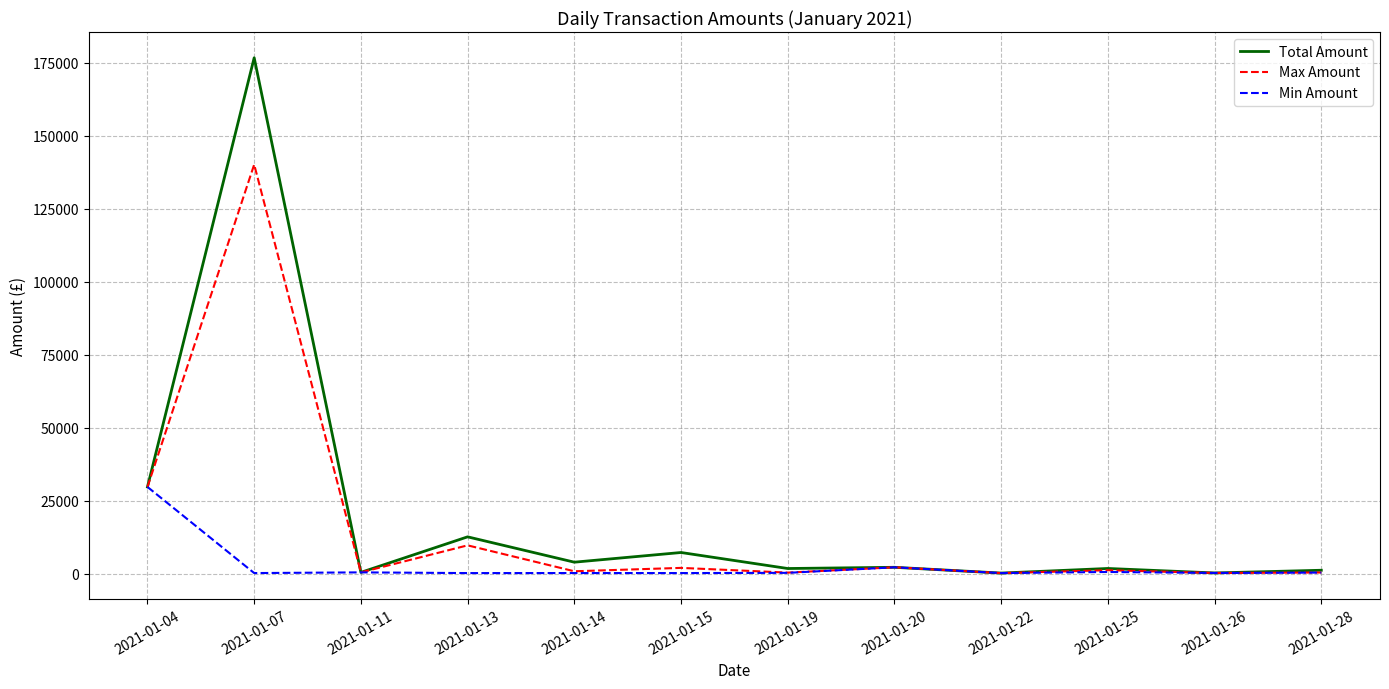

Which label corresponds to the largest value in the chart?

2021-01-07